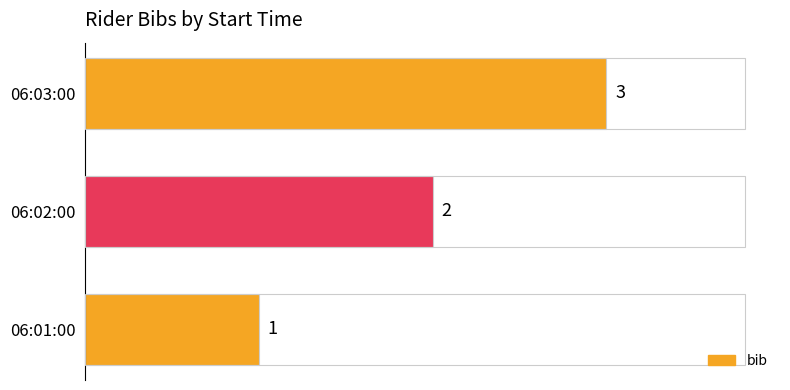

Does the chart contain any negative values?

No